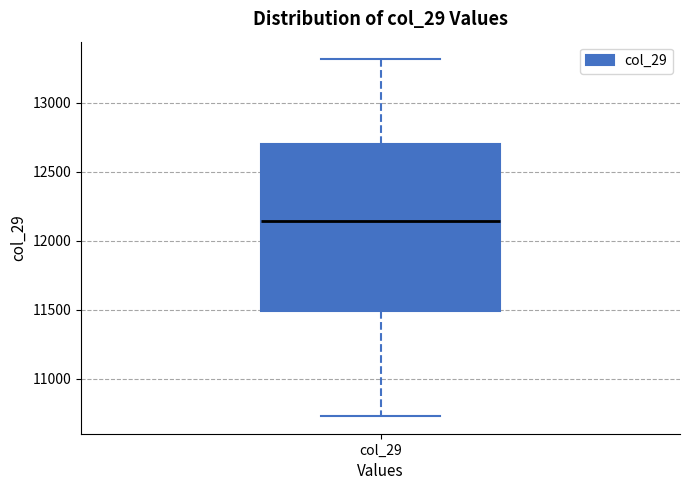

Where does the median line of the box for col_29 sit on the y-axis? The values are not printed on the chart, so give them approximately, as read against the axis.

12150